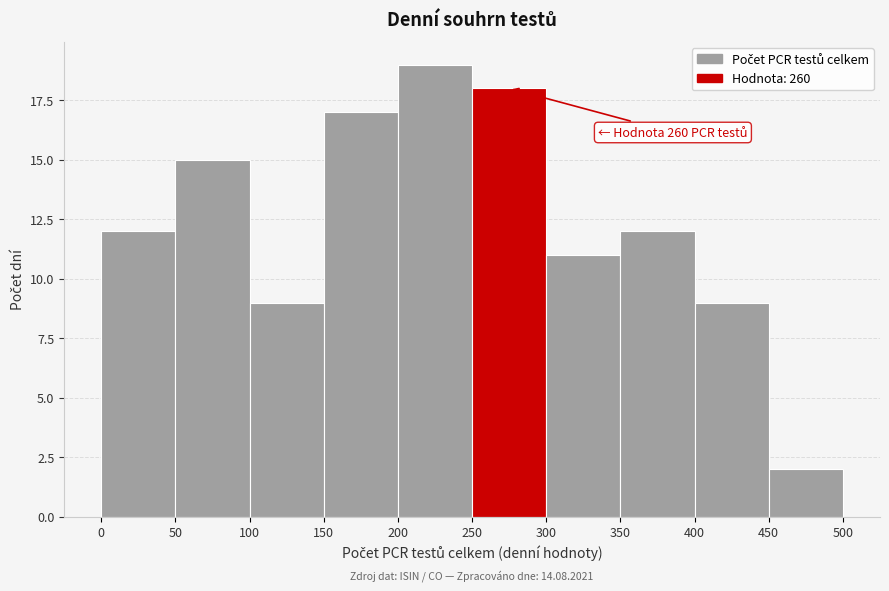

Which range on the x-axis has the tallest bar?

200 to 250